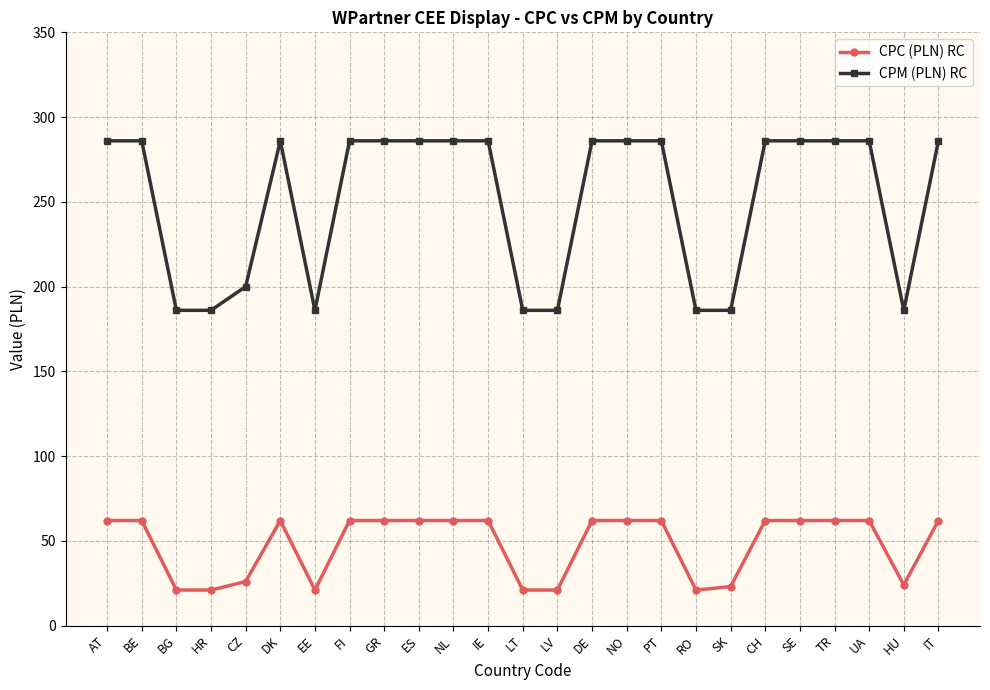

The CPM (PLN) RC series shows 360 at CZ. True or false?

False